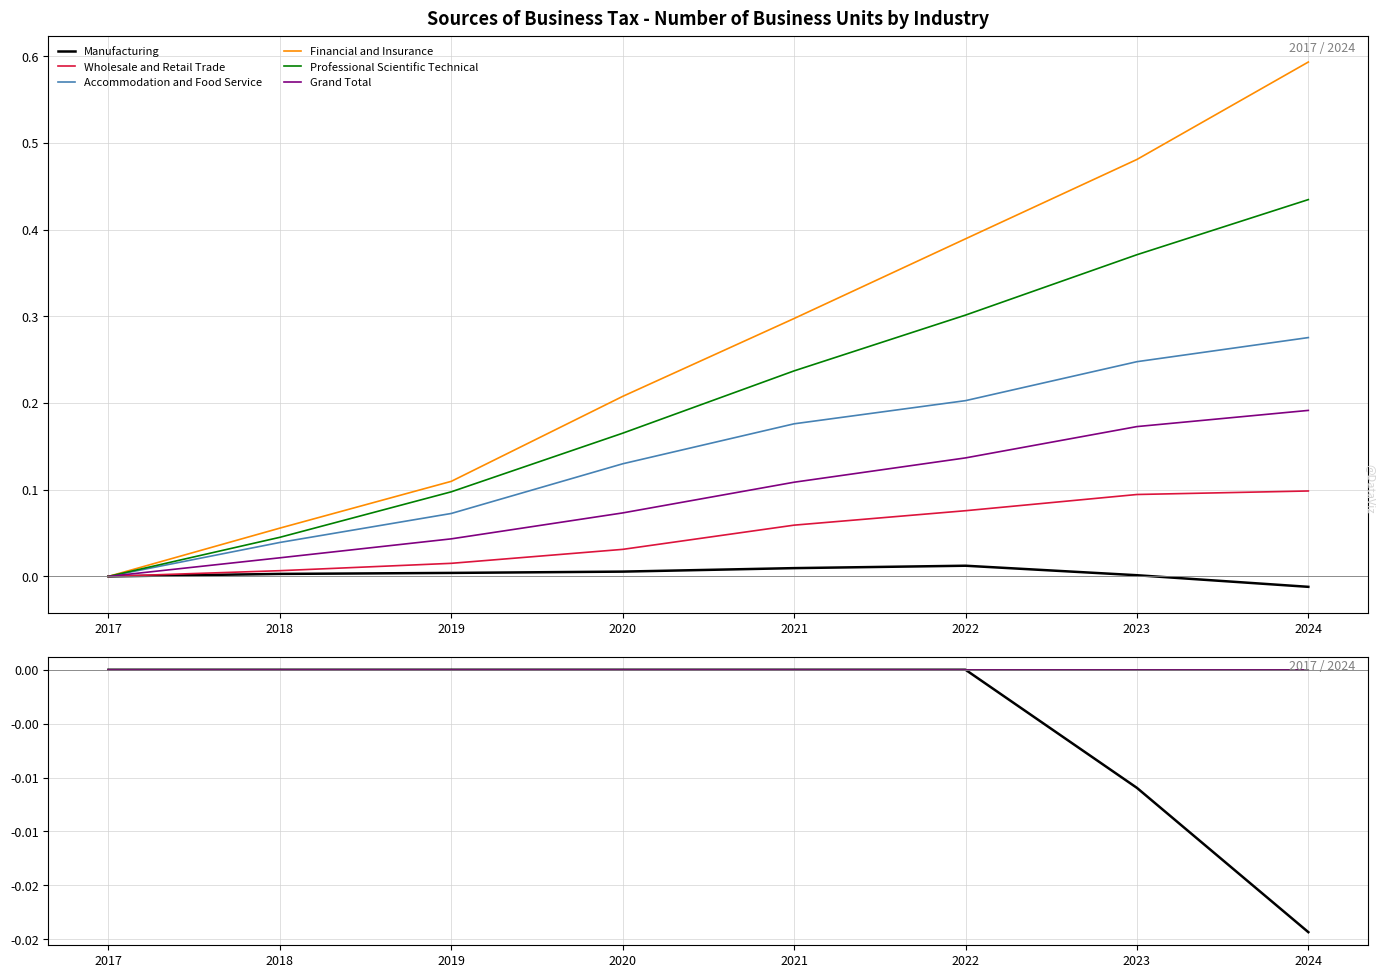

Is the value of Professional Scientific Technical at 2017 greater than the value of Wholesale and Retail Trade at 2018?

No